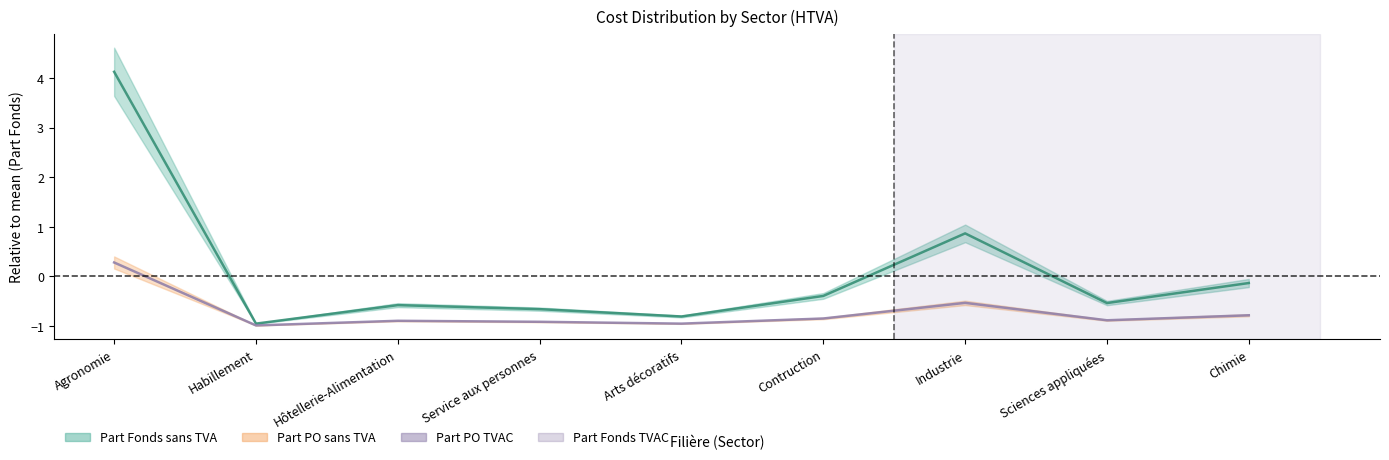

The Part Fonds TVAC series shows -0.6 at Hôtellerie-Alimentation. True or false?

True